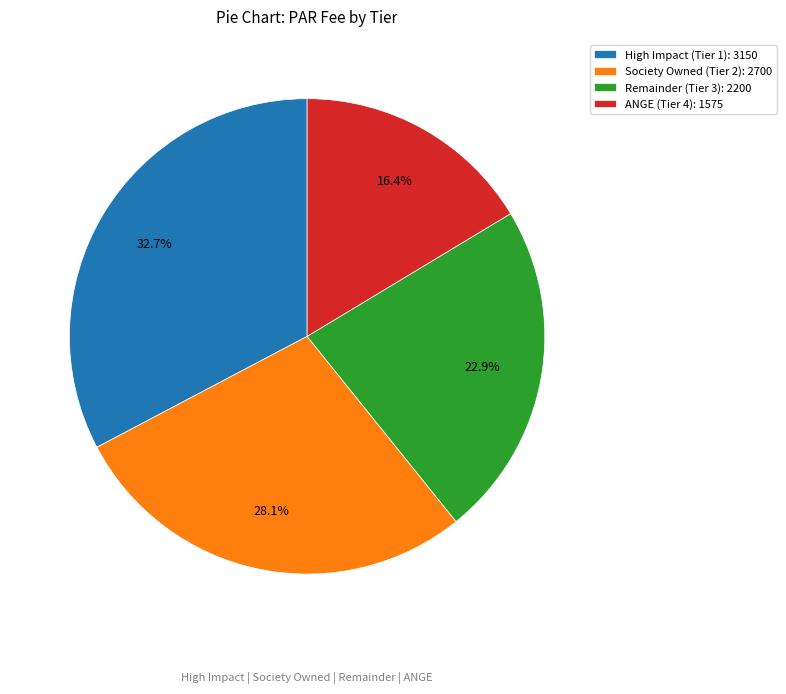

What percentage is the High Impact slice, to the nearest percent?

33%